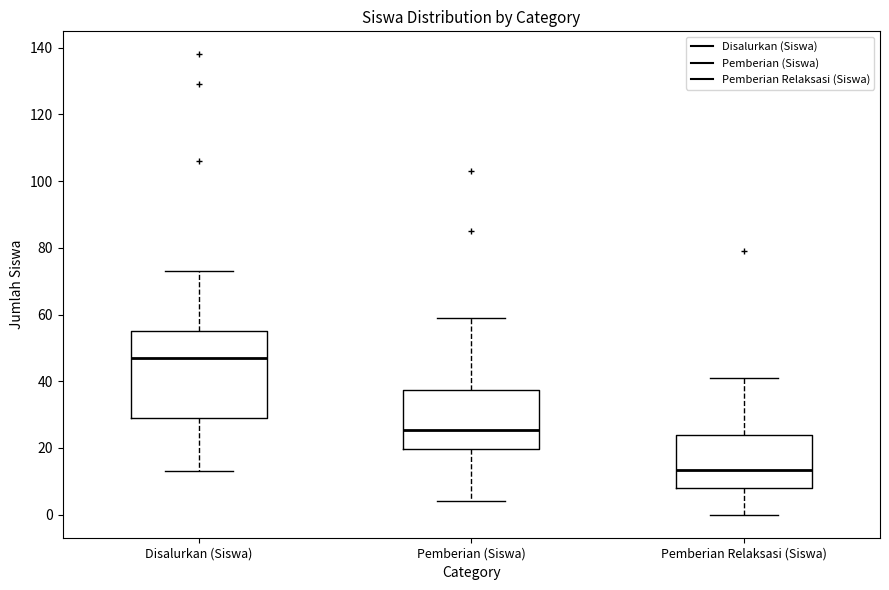

Where does the lower whisker of the box for Pemberian Relaksasi (Siswa) end on the y-axis? The values are not printed on the chart, so give them approximately, as read against the axis.

0